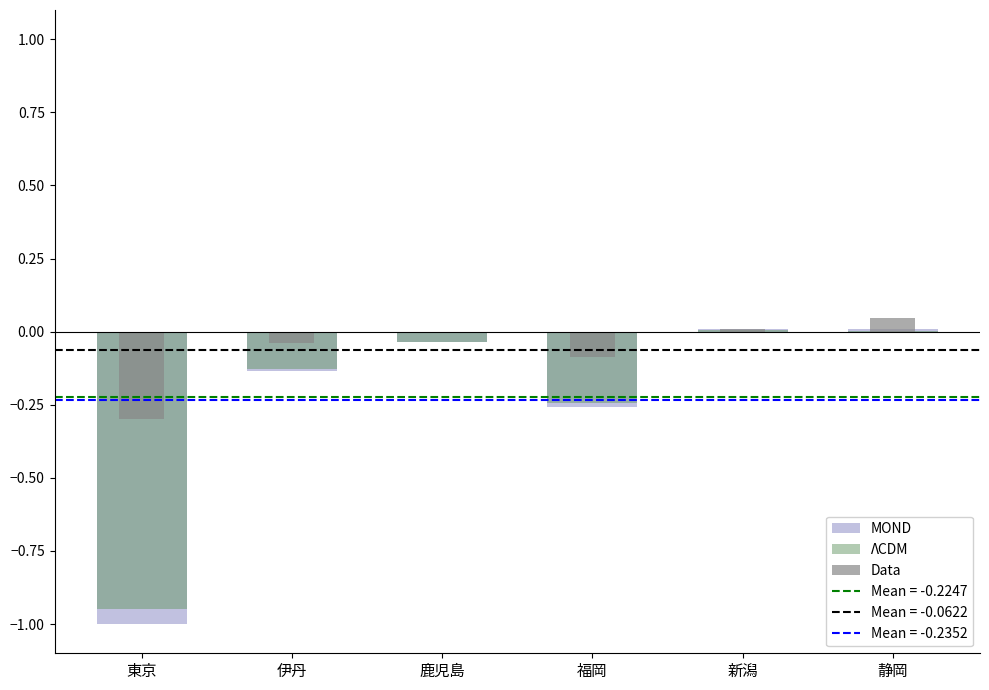

What are all the series names shown in the legend?

MOND, ΛCDM, Data